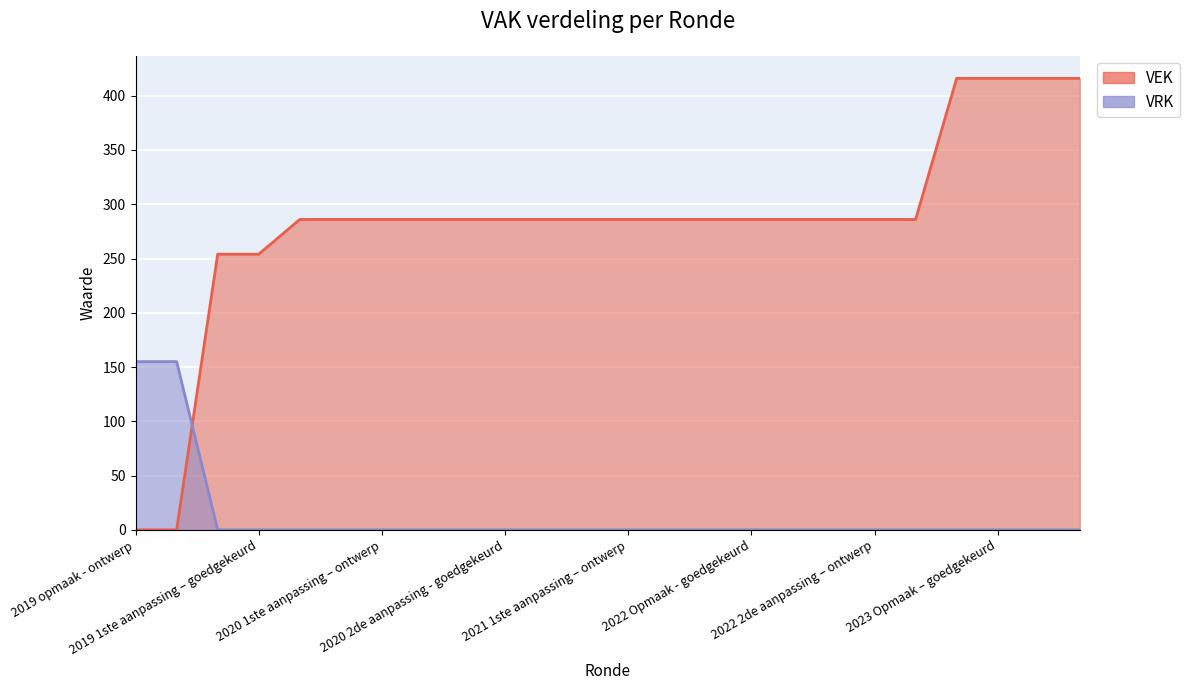

True or false: VRK has a value of -53 at 2020 2de aanpassing - ontwerp.

False